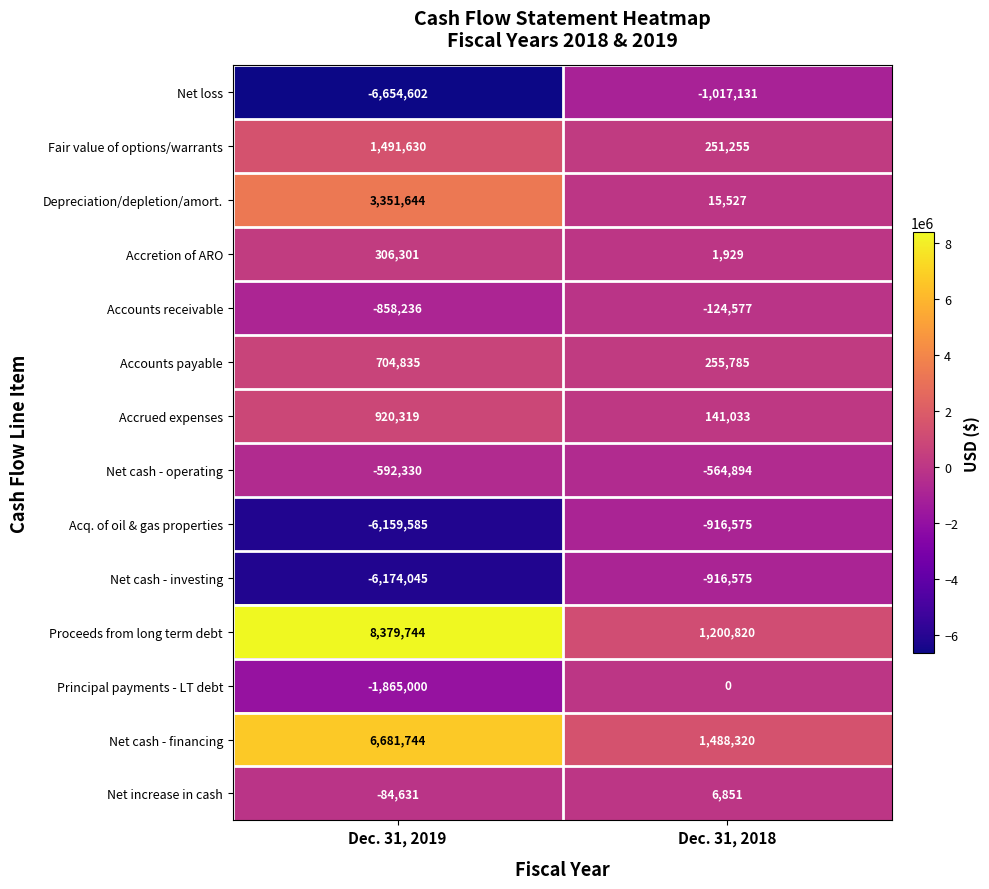

What is the maximum value shown in the chart?

8379744